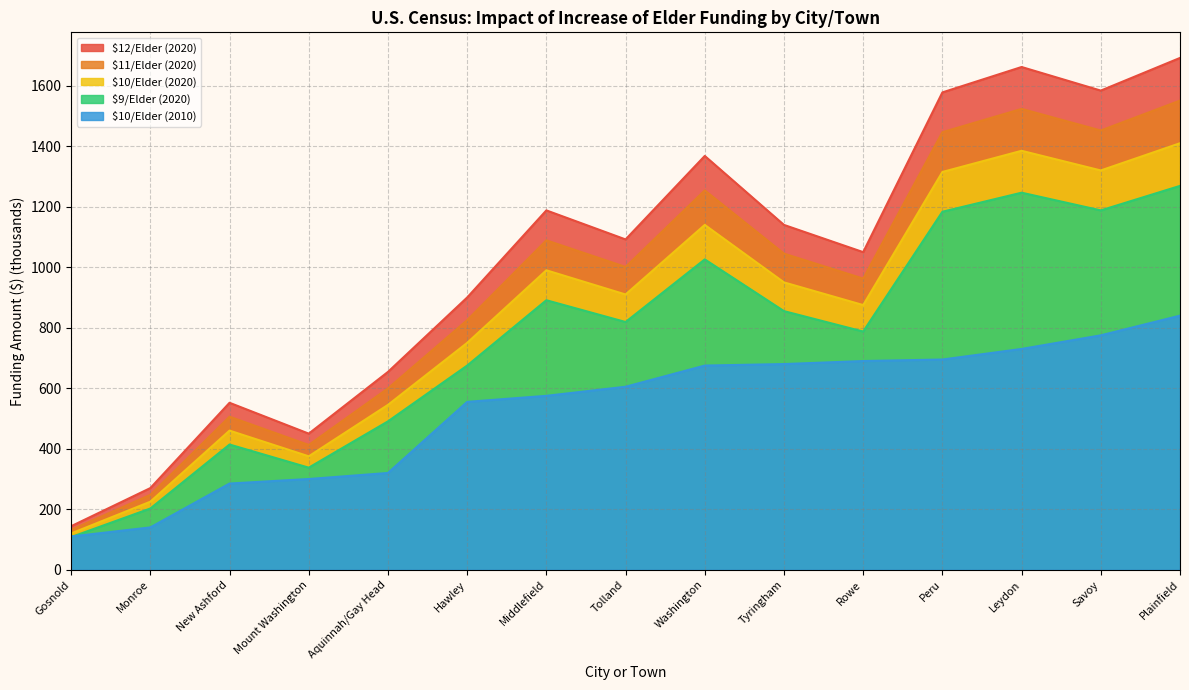

Which label corresponds to the largest value in the chart?

Plainfield